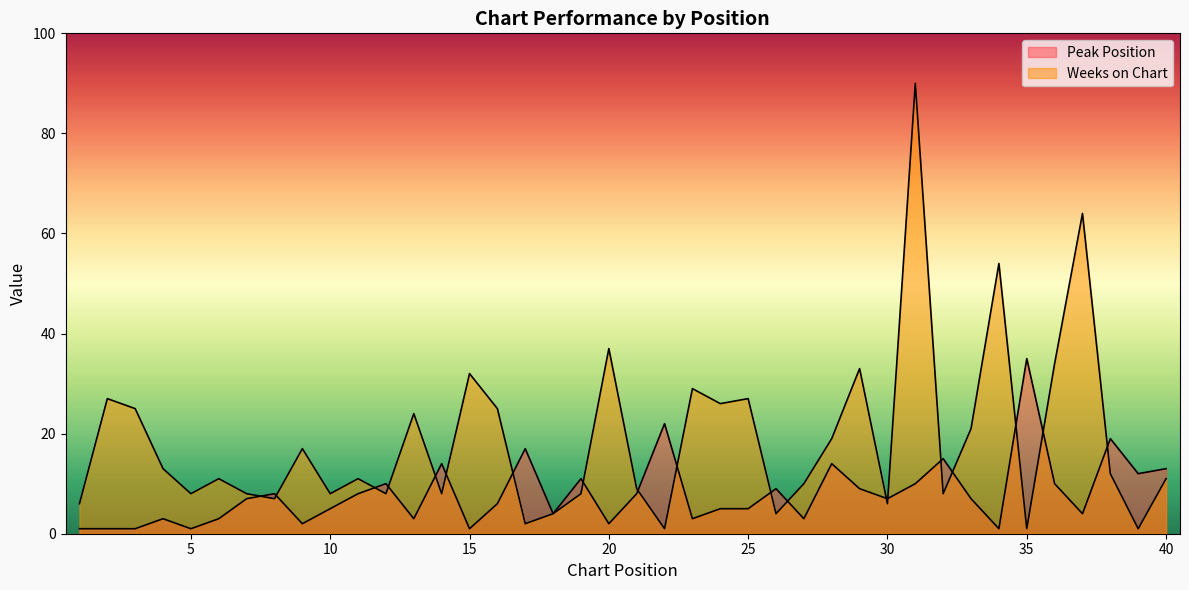

What is the total value across all series at 29?

42